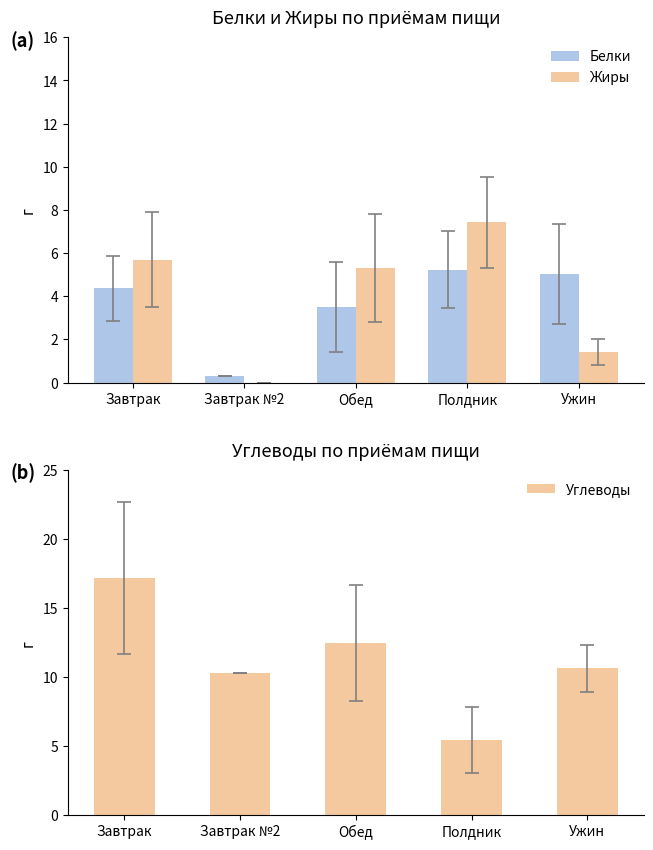

Reading left to right, extract all data points from this chart.

Белки: Завтрак=4.4	Завтрак №2=0.3	Обед=3.5	Полдник=5.2	Ужин=5.0
Жиры: Завтрак=5.7	Завтрак №2=0.0	Обед=5.3	Полдник=7.4	Ужин=1.4
Углеводы: Завтрак=17.1	Завтрак №2=10.3	Обед=12.5	Полдник=5.5	Ужин=10.6